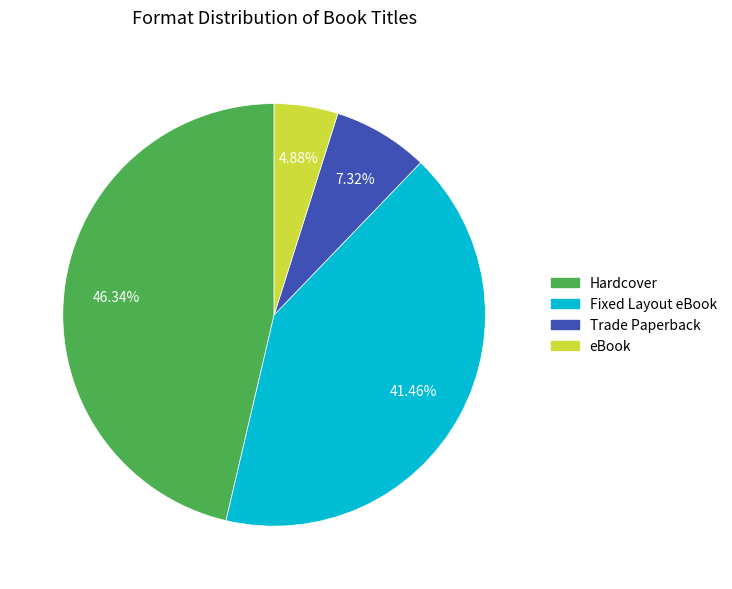

To the nearest percent, what is the average slice percentage?

25%